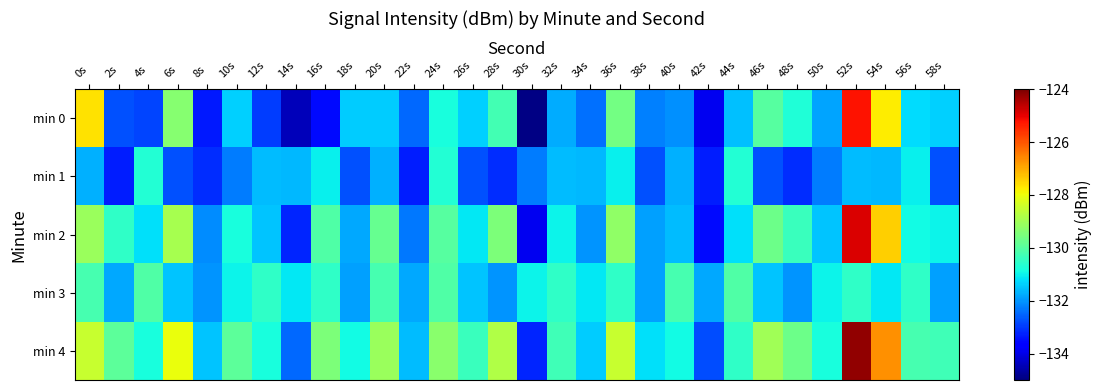

Which label corresponds to the largest value in the chart?

52s